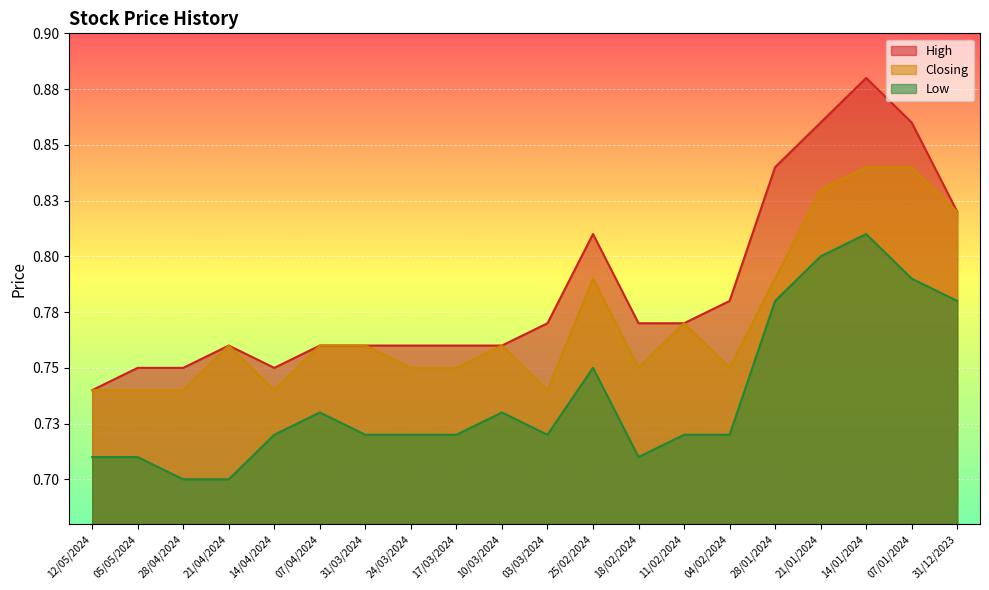

What is the difference between the second highest and minimum values in the High series?

0.1